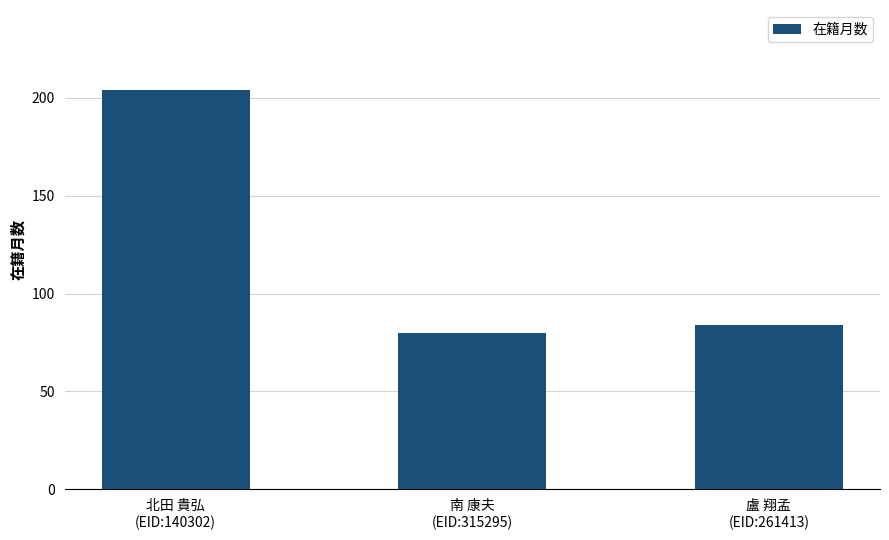

List the labels in order of value, smallest first.

南 康夫
(EID:315295), 盧 翔孟
(EID:261413), 北田 貴弘
(EID:140302)